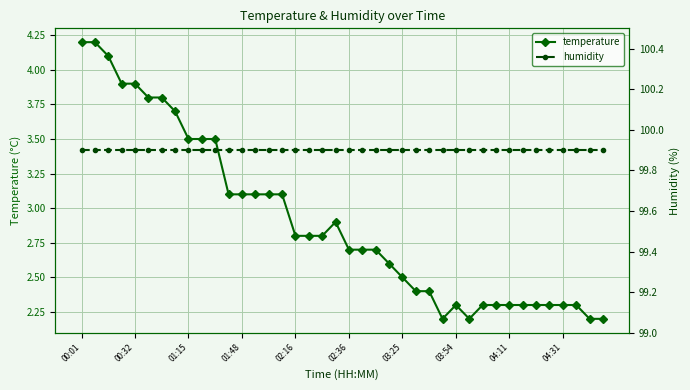

The temperature series shows 1.0 at 11. True or false?

False